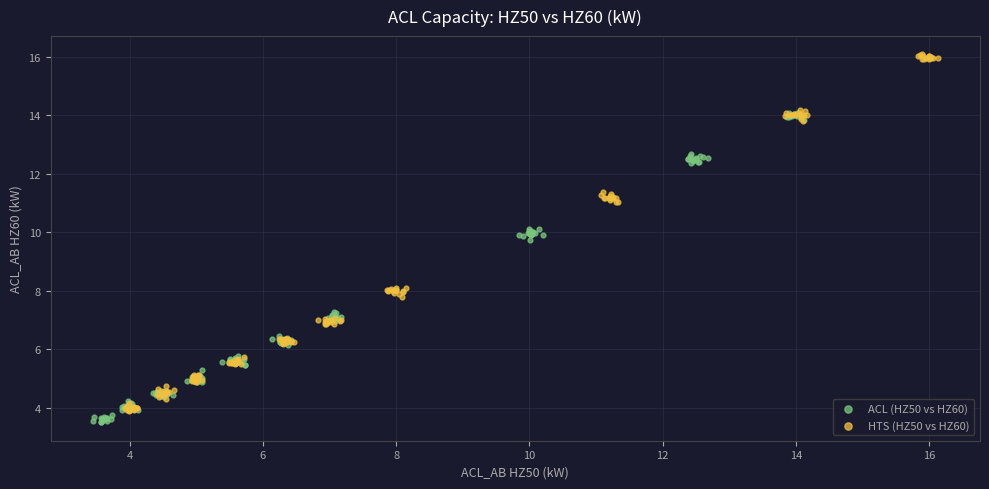

Which series has the largest Y range (max minus min)?

HTS (HZ50 vs HZ60)